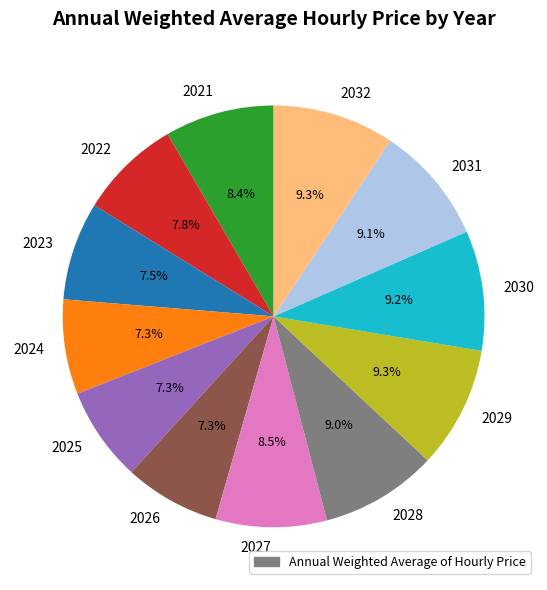

Count the number of slices in the pie.

12